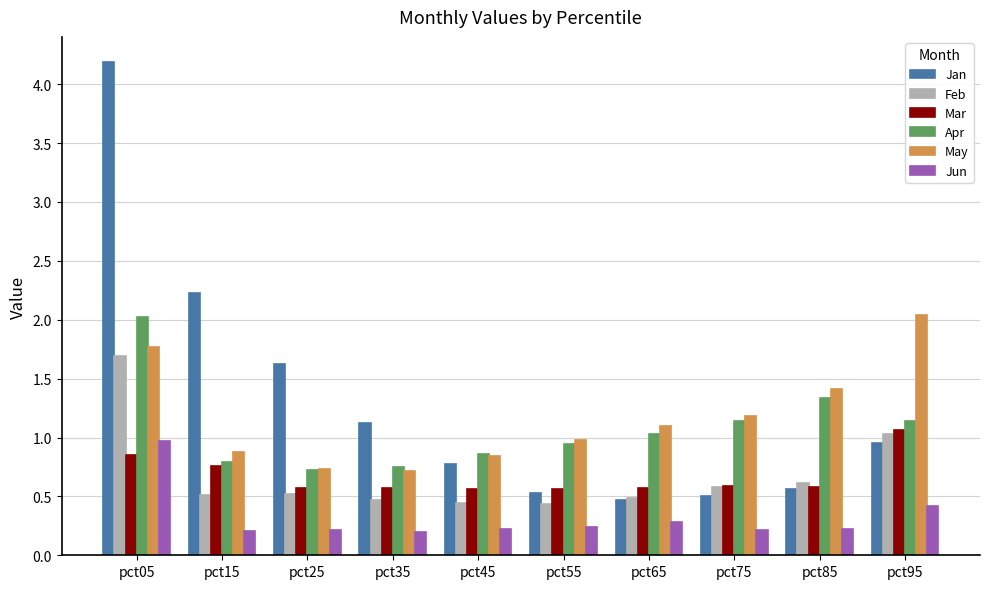

Between pct15 and pct25, which series saw the biggest shift?

Jan